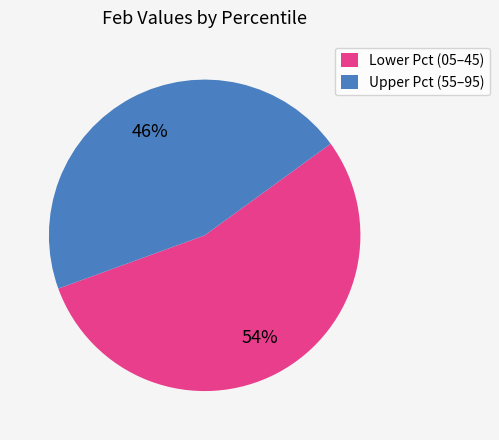

The Upper Pct (55–95) slice represents 32% of the pie. True or false?

False